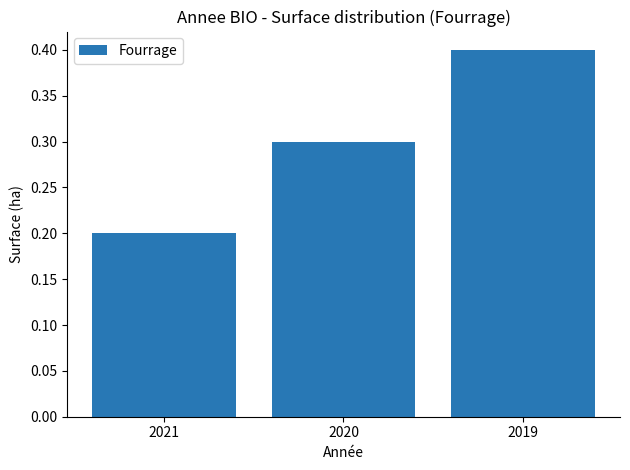

How many values are between 0 and 1?

3